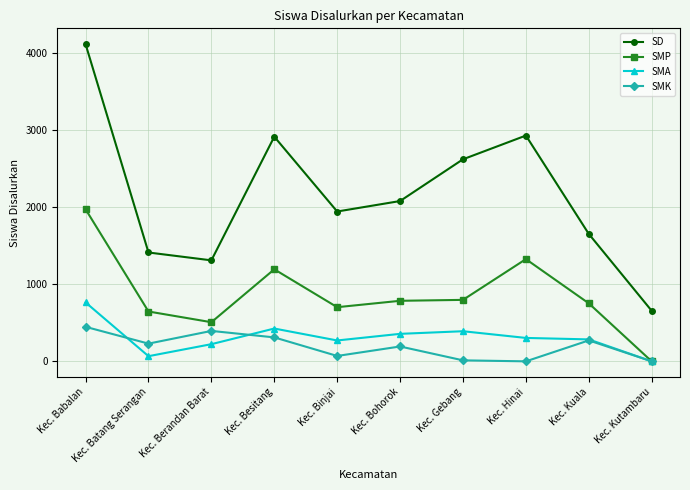

At which label does SMA reach its minimum?

Kec. Kutambaru